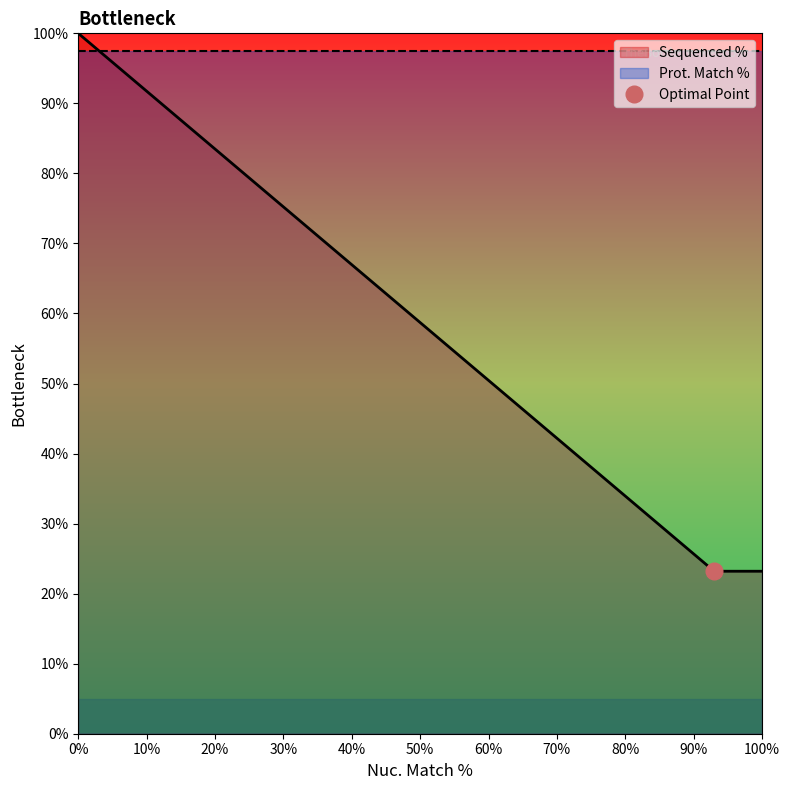

Rank the series by their average value, from highest to lowest.

Prot. Match %, Sequenced %